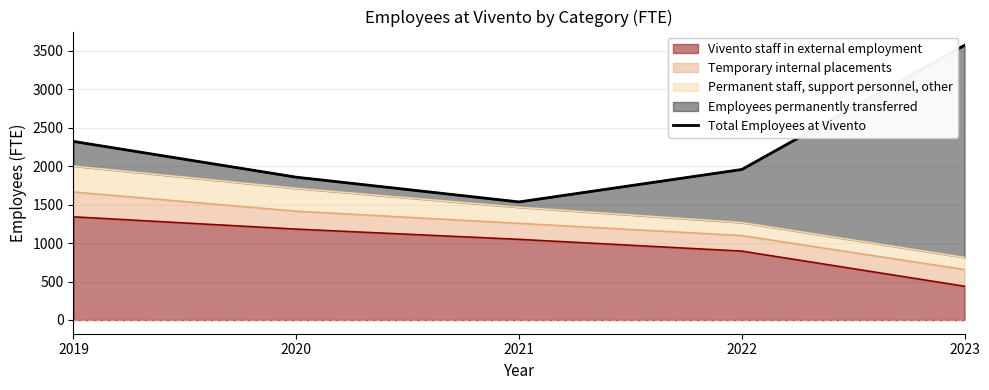

Reading left to right, transcribe all the data shown in this chart.

2323	1858	1536	1958	3574